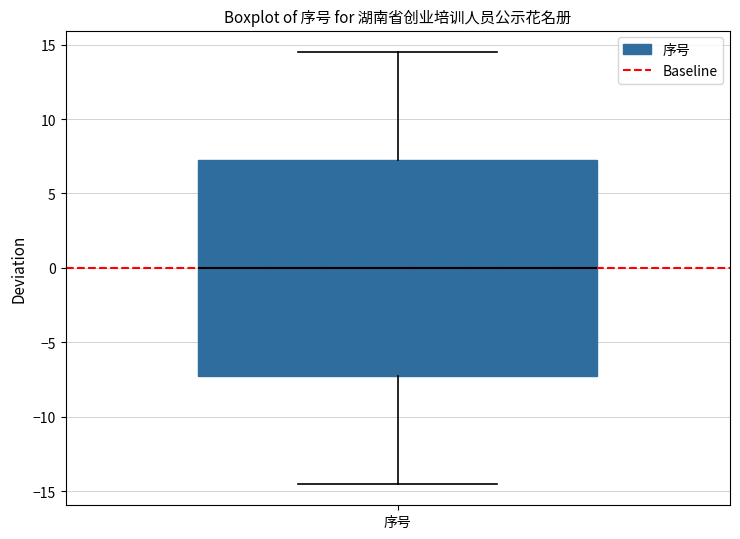

Where does the upper whisker of the box for 序号 end on the y-axis? The values are not printed on the chart, so give them approximately, as read against the axis.

14.5